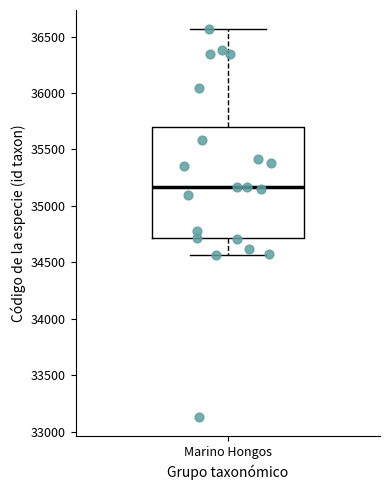

Transcribe this box plot: give where the median line is, the range the box spans, and where the two whiskers end, as read against the y-axis. The values are not printed on the chart, so give them approximately, as read against the axis.

median 35150, box 34700 to 35700, whiskers 34550 to 36550